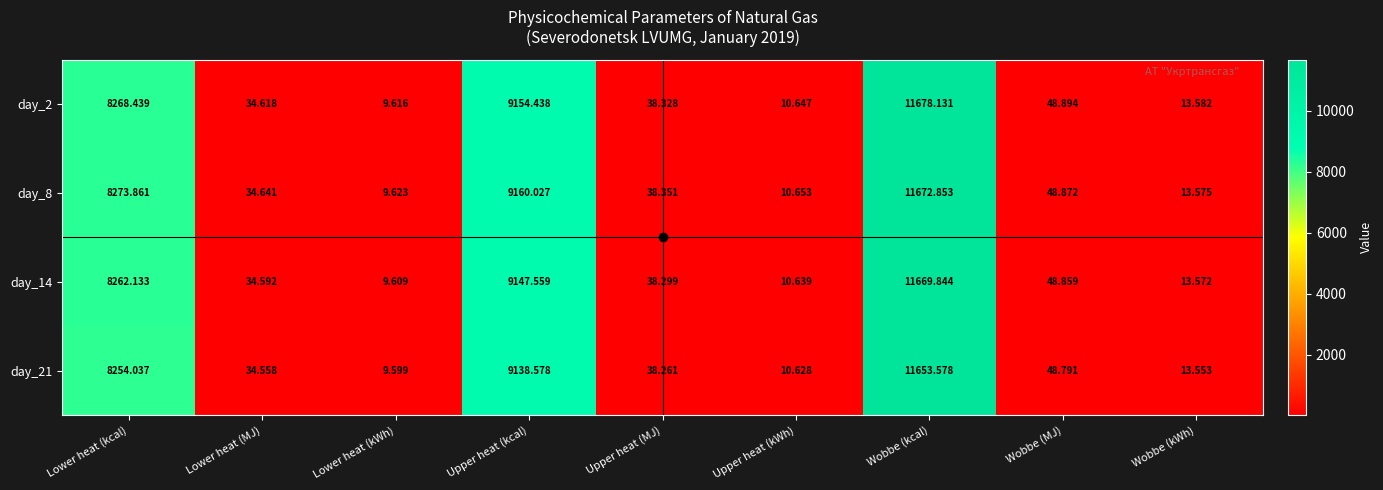

What is the maximum value shown in the chart?

11678.1